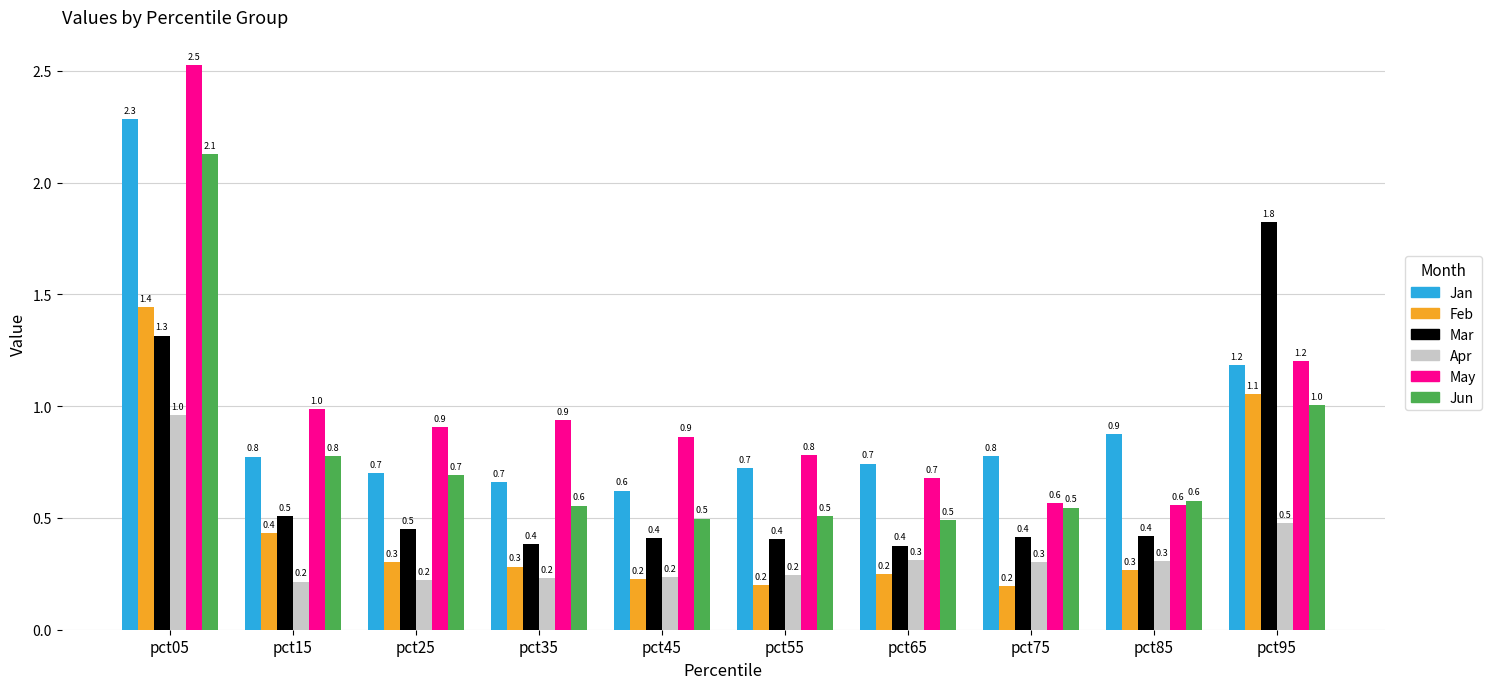

The value of Jun at pct85 is 0.6. True or false?

True